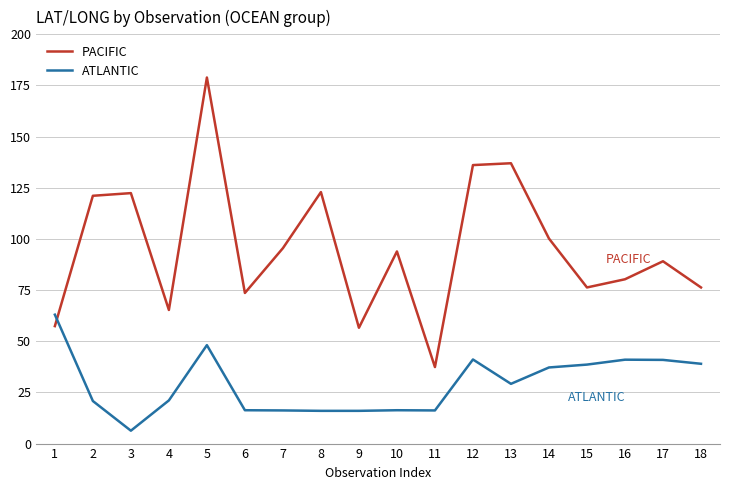

How many series are shown in this chart?

2